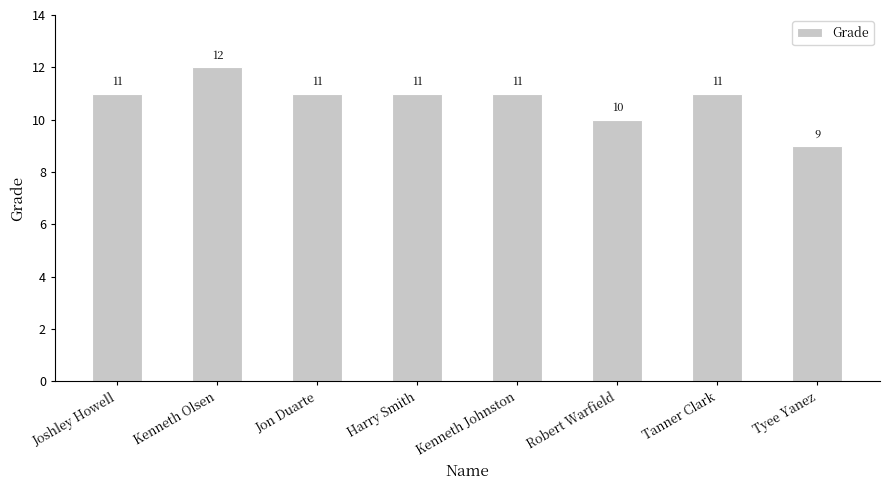

How many values are below 11?

2